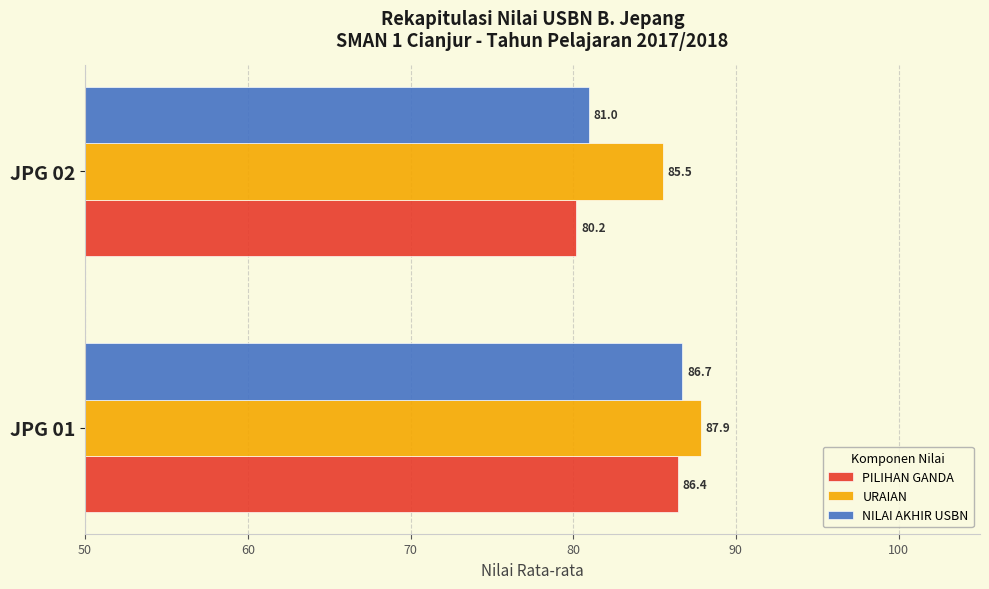

How many data points in NILAI AKHIR USBN are less than 86?

1